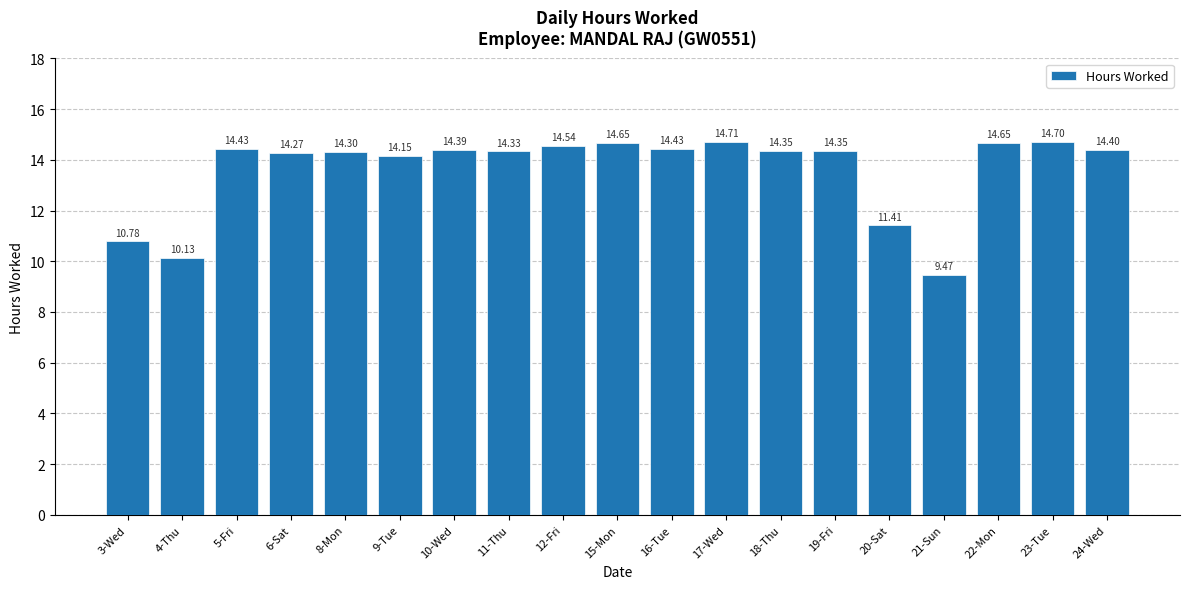

At which label is the value closest to 12?

20-Sat